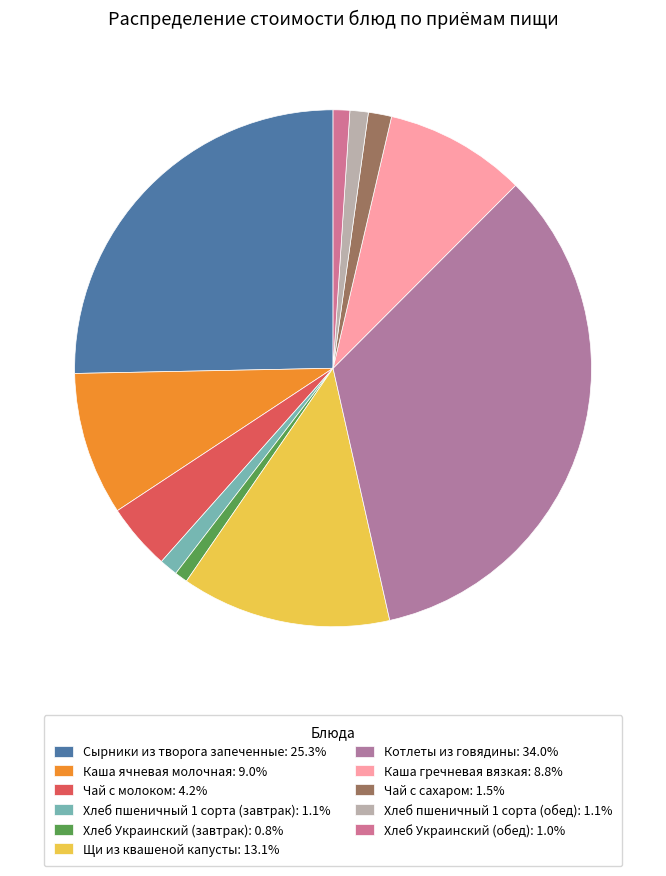

How many segments does this pie chart have?

11